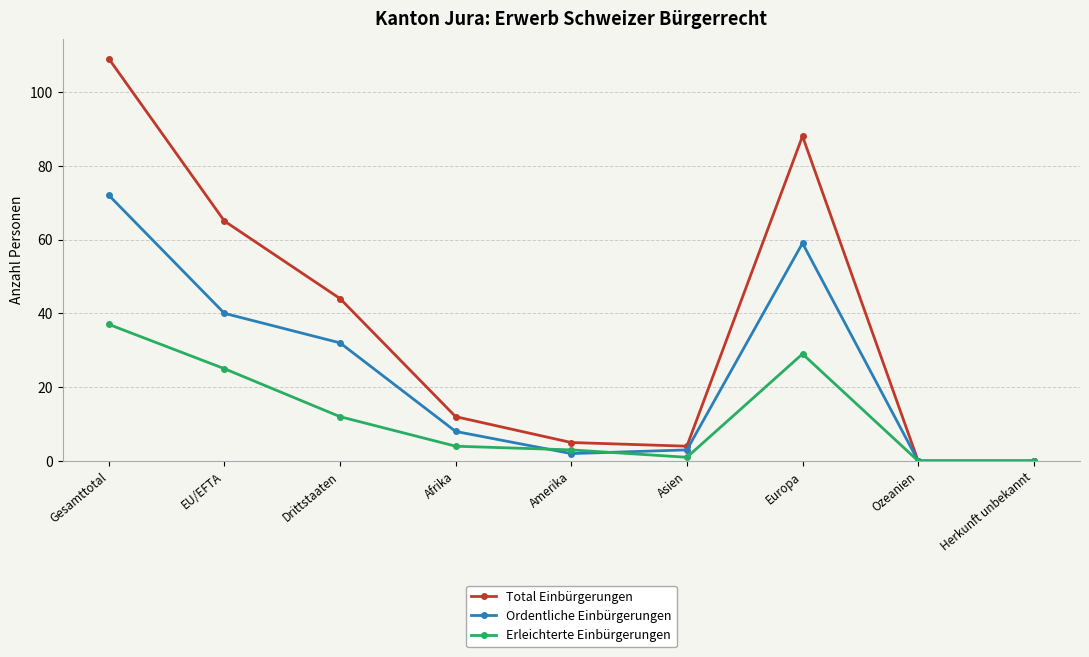

What is the spread (max minus min) of values at Europa?

59